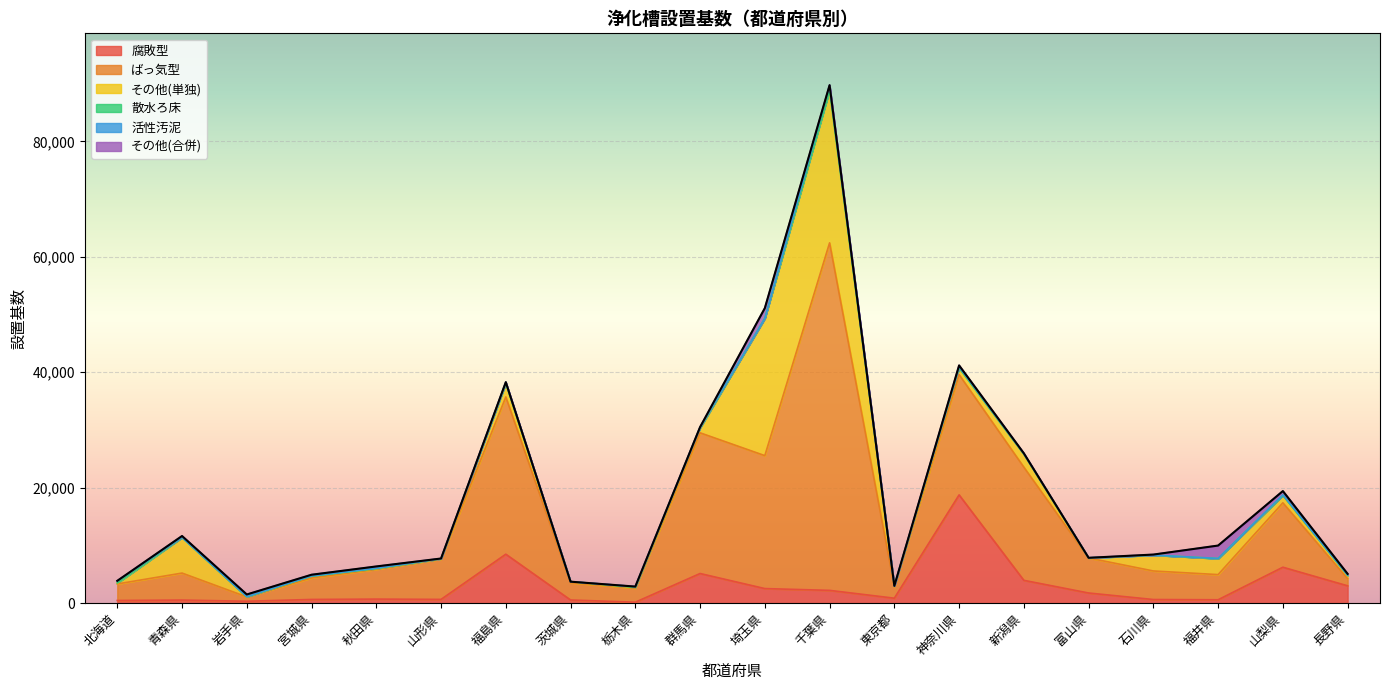

What position from the left is 神奈川県?

14